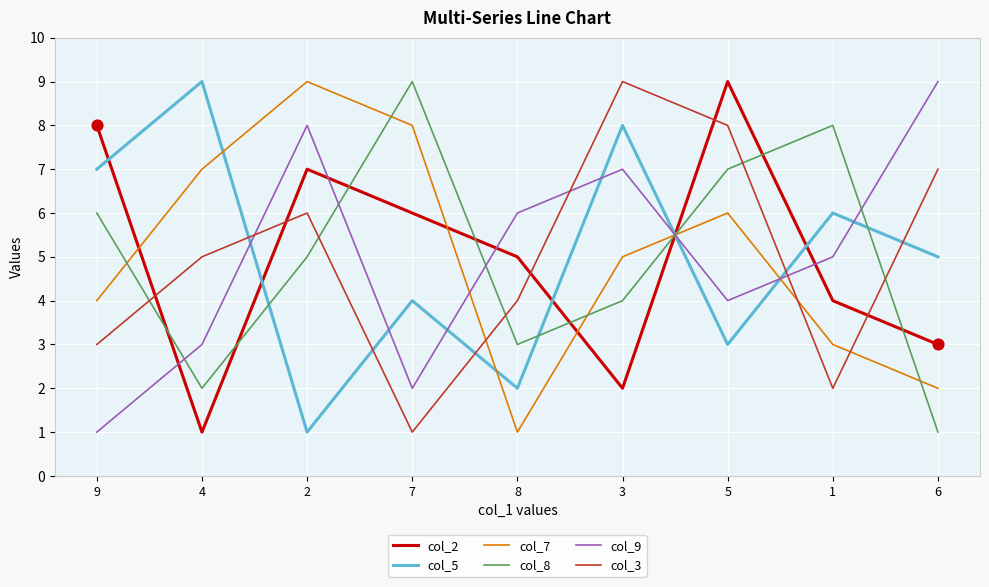

At how many categories does at least one series exceed 3?

9